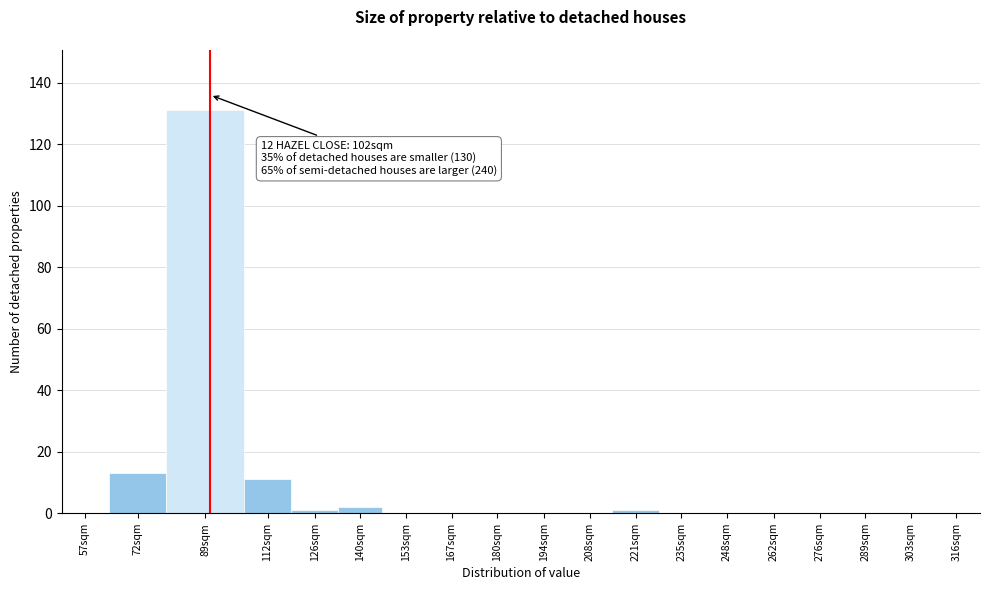

Reading left to right, what are all the values shown in this chart?

57sqm=0	72sqm=13	89sqm=131	112sqm=11	126sqm=1	140sqm=2	153sqm=0	167sqm=0	180sqm=0	194sqm=0	208sqm=0	221sqm=1	235sqm=0	248sqm=0	262sqm=0	276sqm=0	289sqm=0	303sqm=0	316sqm=0